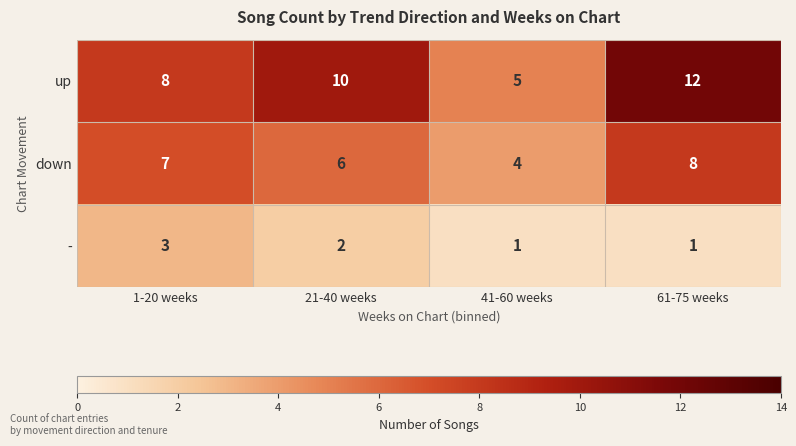

What is the sum of the - values at 1-20 weeks and 21-40 weeks?

5